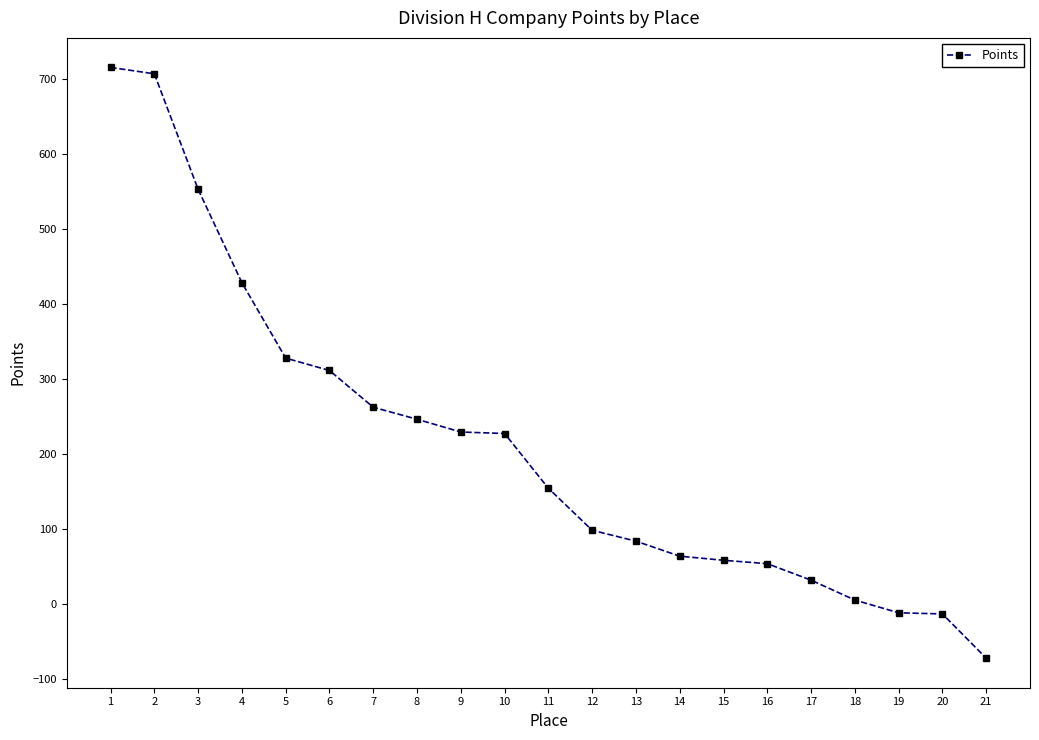

What is the average value?

212.1